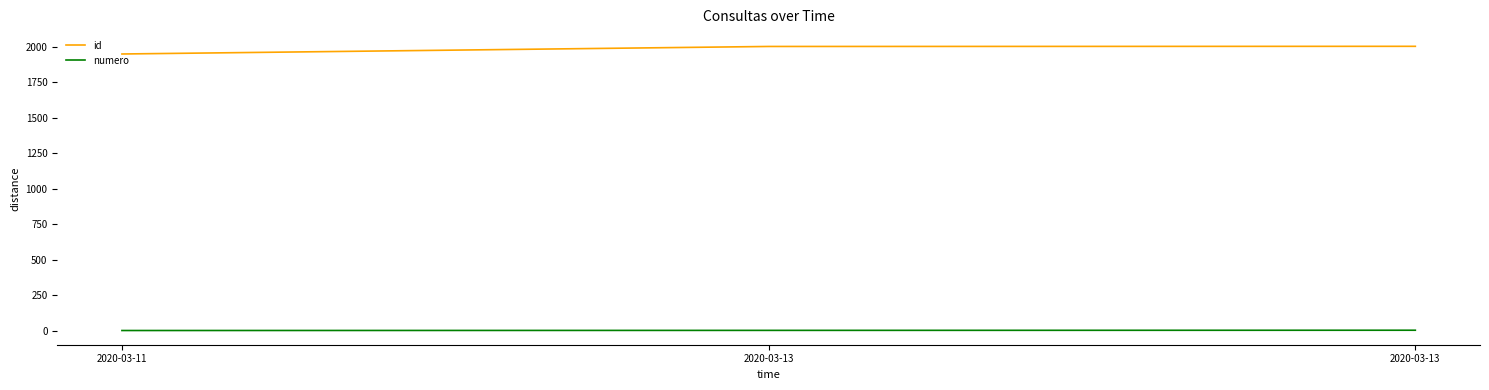

Which label corresponds to the largest value in the chart?

2020-03-13